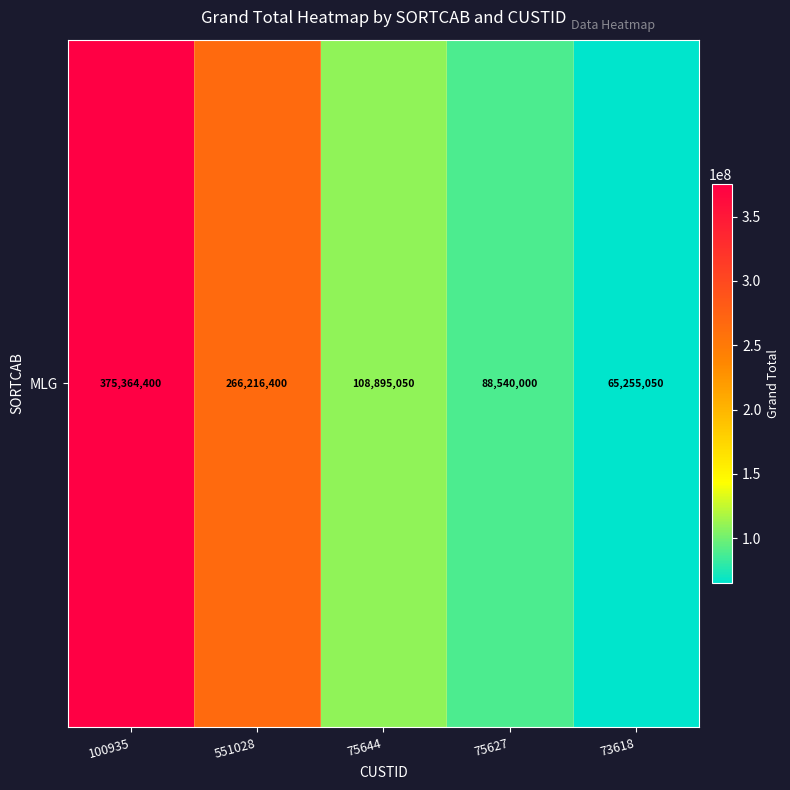

Rank the categories by value from highest to lowest.

100935, 551028, 75644, 75627, 73618